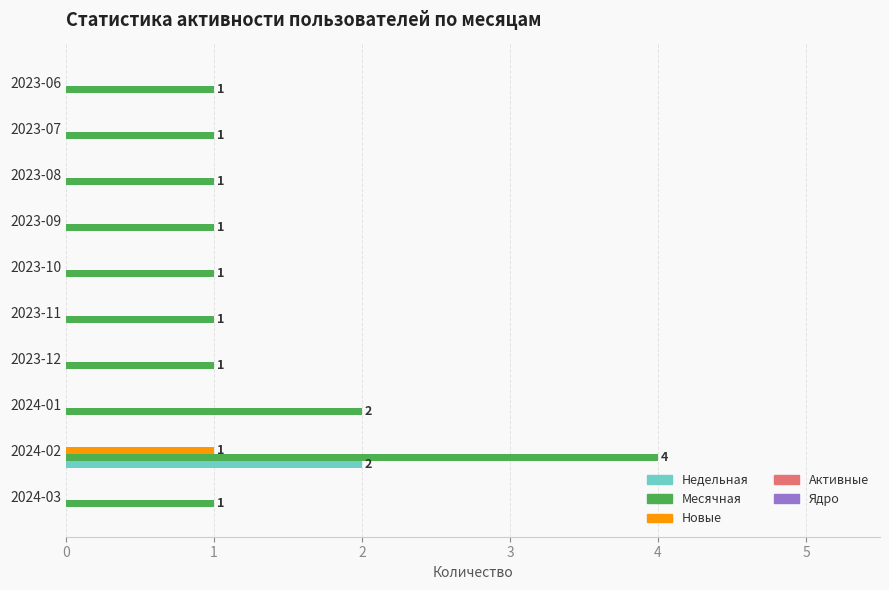

Is the value of Новые at 2023-06 greater than the value of Месячная at 2024-01?

No